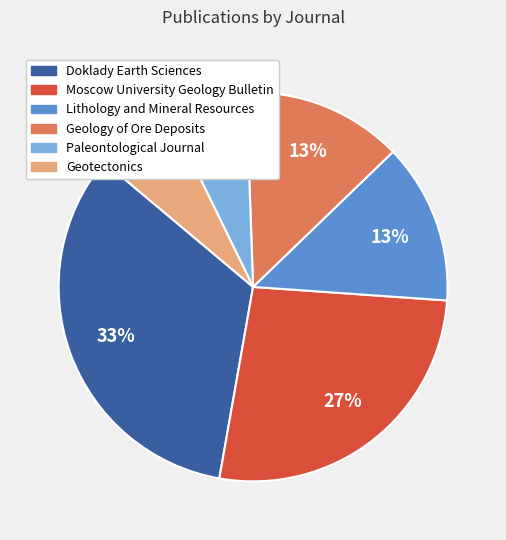

What is the ratio of the value at Geology of Ore Deposits to the value at Moscow University Geology Bulletin?

0.5